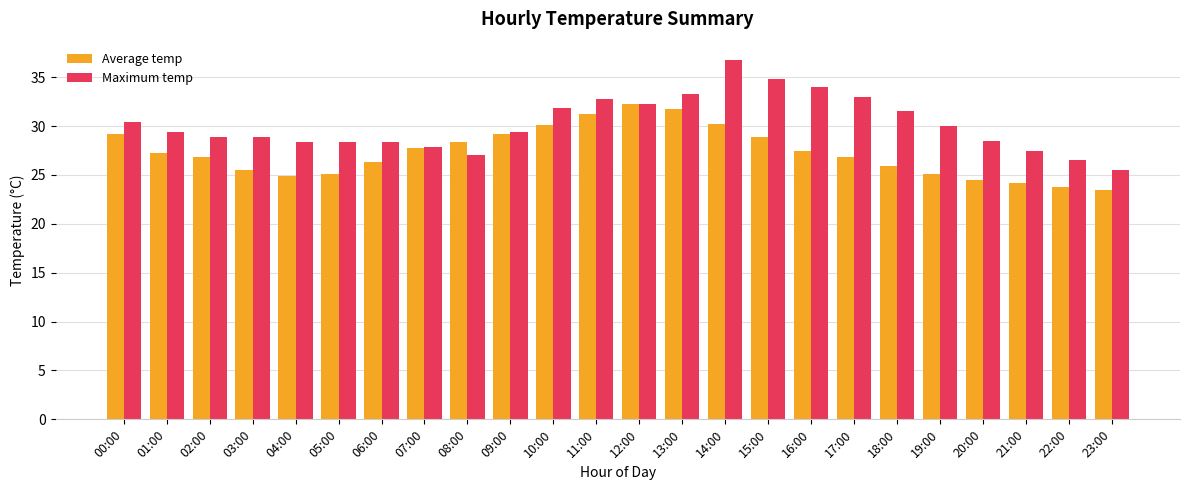

What is the maximum value shown in the chart?

36.8